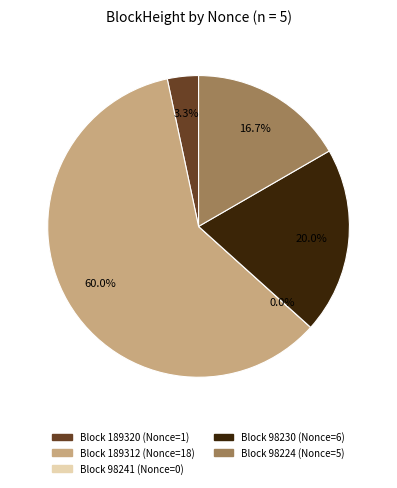

Count the number of slices in the pie.

5